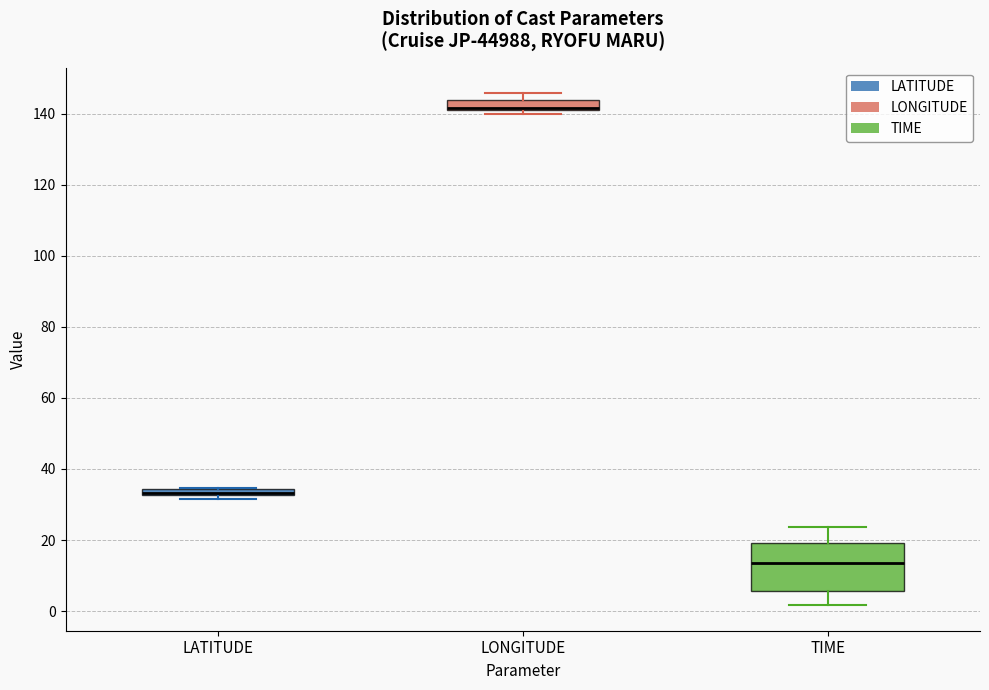

Where does the upper whisker of the box for LONGITUDE end on the y-axis? The values are not printed on the chart, so give them approximately, as read against the axis.

146